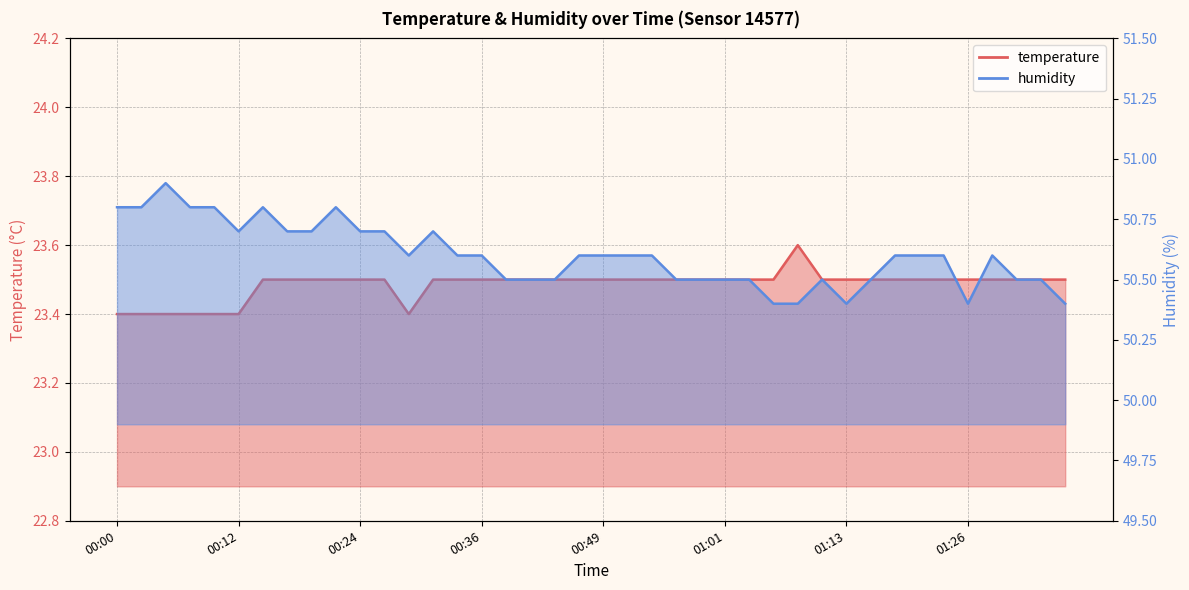

What is the minimum value shown in the chart?

23.4